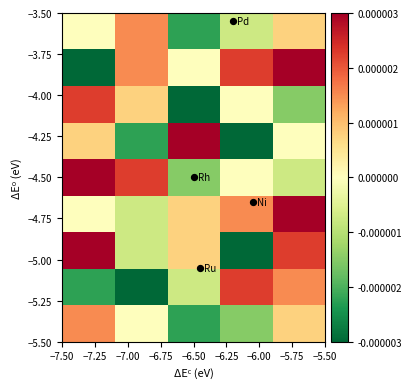

Count the number of categories in the chart.

5